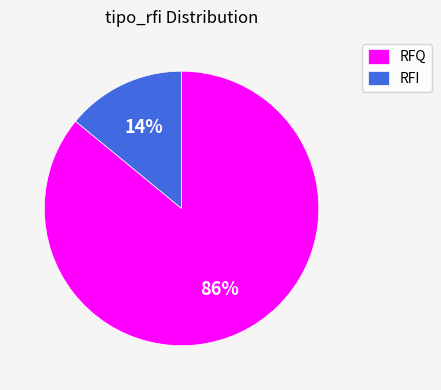

What percentage is the RFQ slice, to the nearest percent?

86%